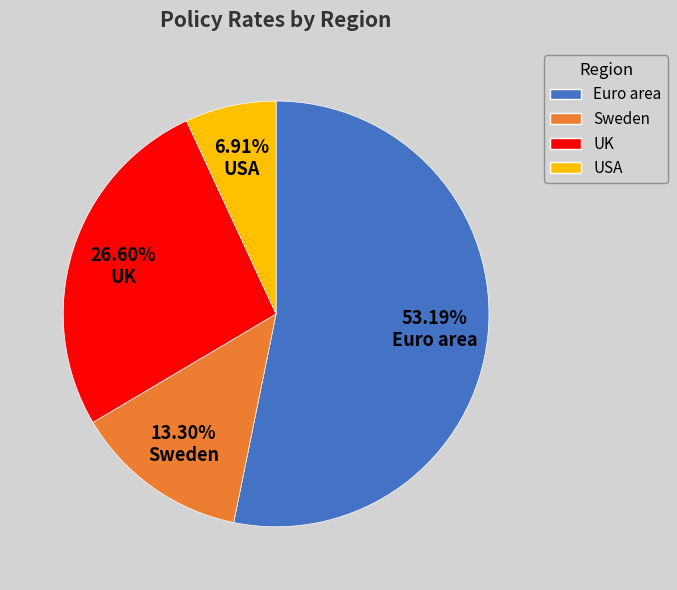

What is the total percentage of Sweden and USA?

20.2%